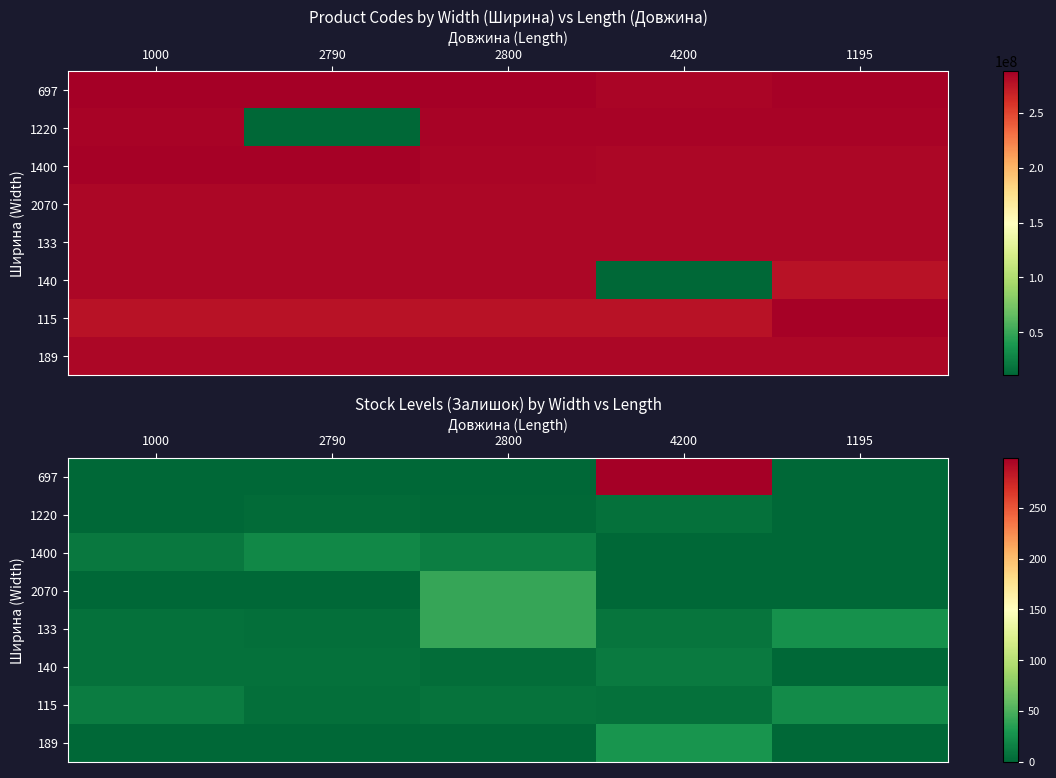

At which label does 697 reach its peak?

4200